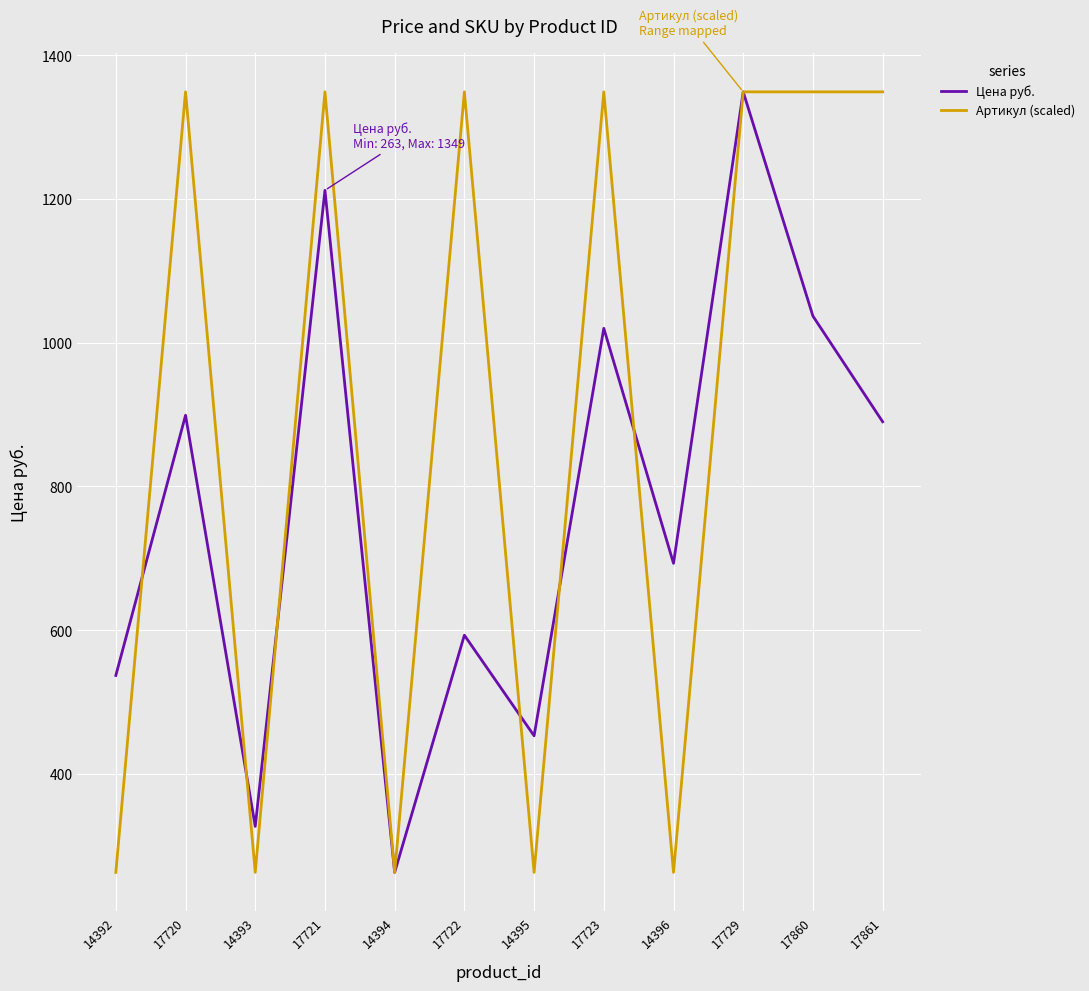

At which label does Цена руб. first exceed 890?

17720